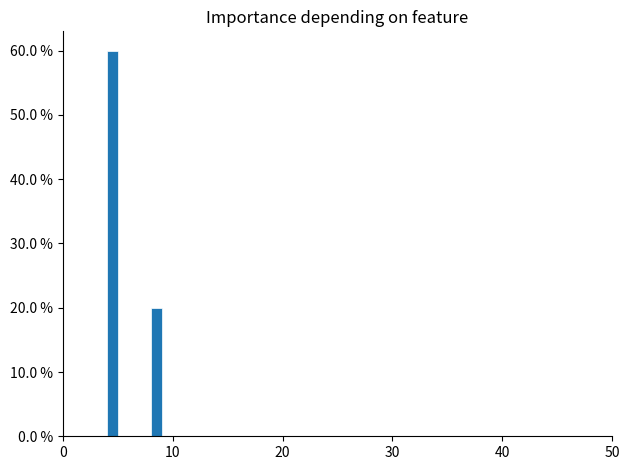

Read against the x-axis, roughly where is the centre of the tallest bar?

5